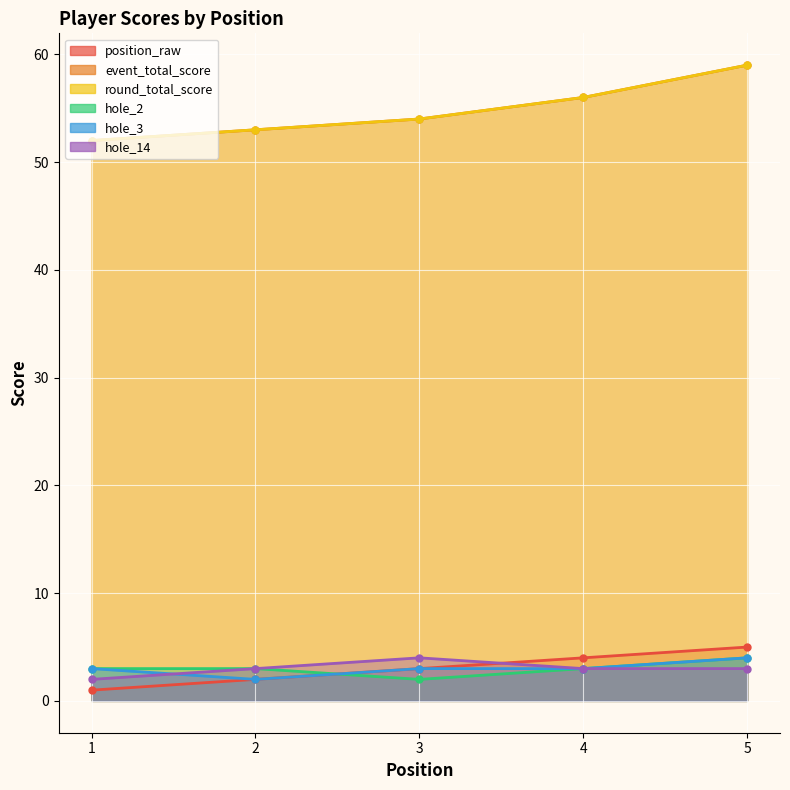

True or false: hole_3 and event_total_score intersect in this chart.

False